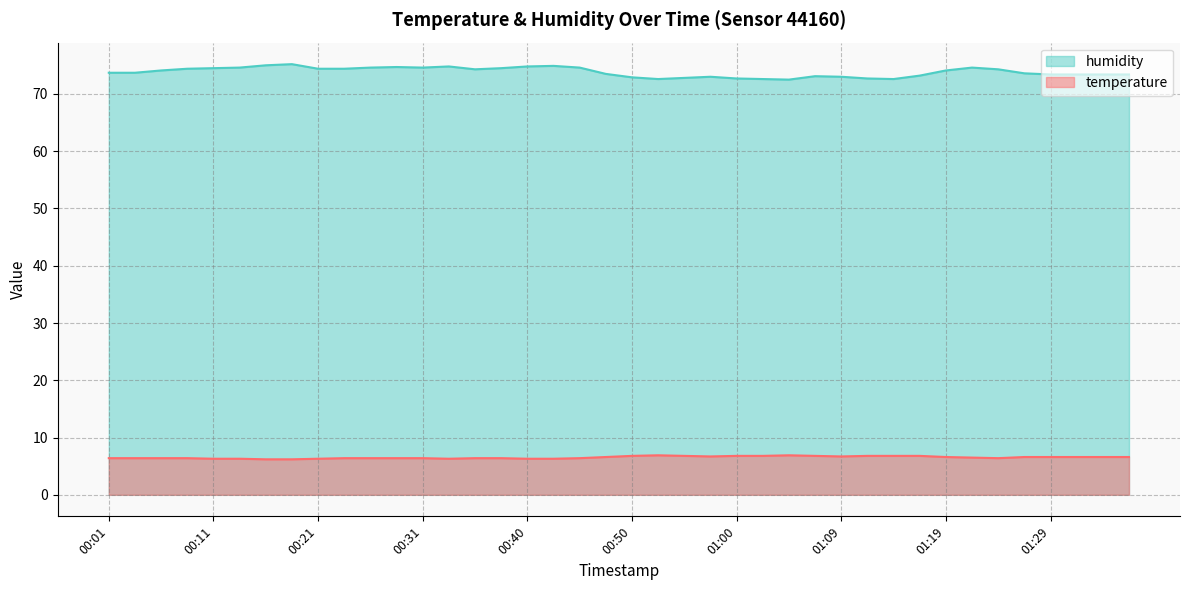

Which series changed the most between 00:03 and 01:00?

humidity